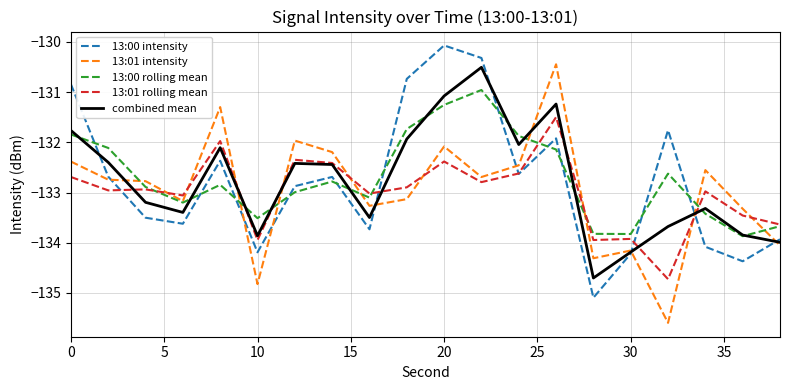

After their last crossing, which series has the higher values: 13:01 intensity or 13:01 rolling mean?

13:01 rolling mean